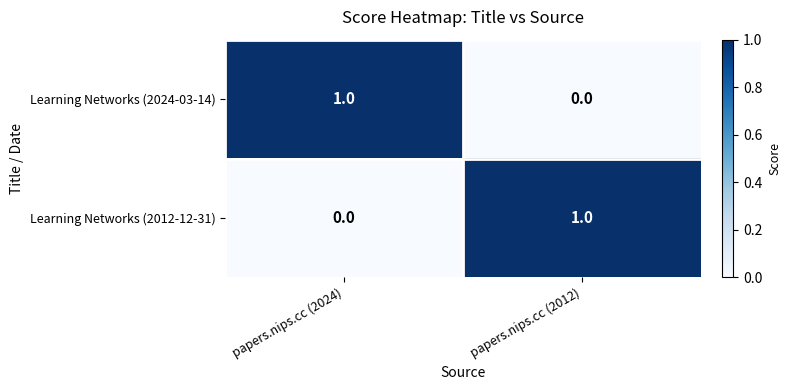

At papers.nips.cc (2024), list the series in order from largest to smallest.

Learning Networks (2024-03-14), Learning Networks (2012-12-31)